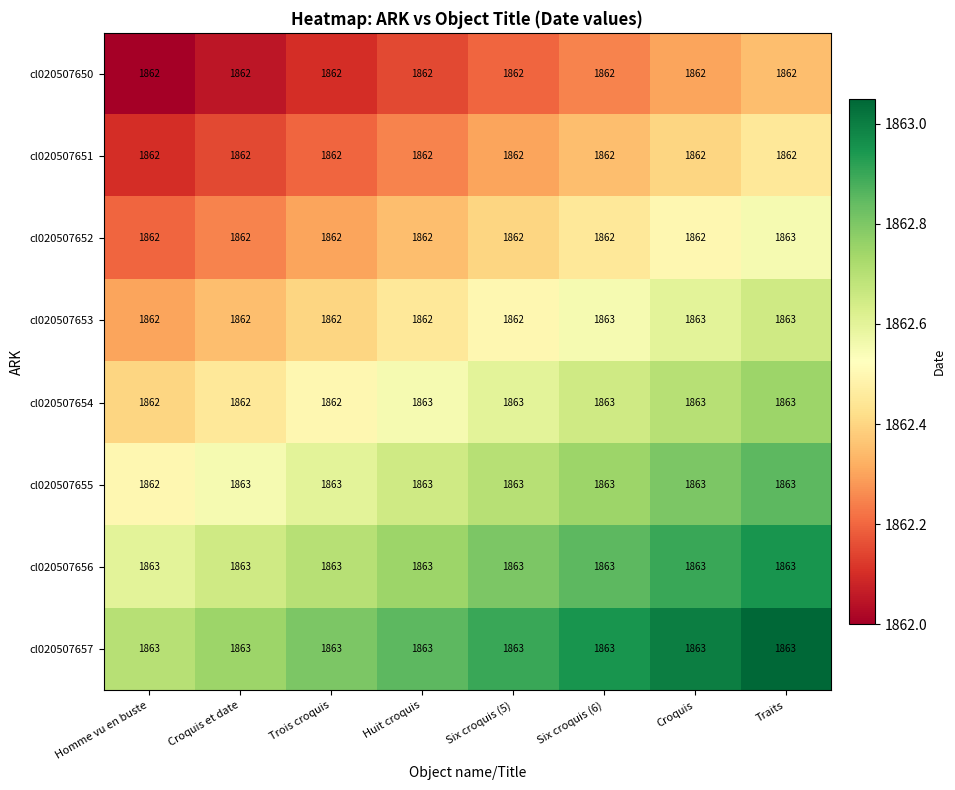

How many series are shown in this chart?

8